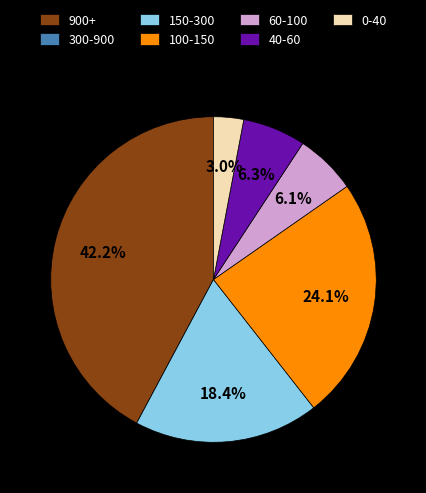

To the nearest percent, what is the difference between the largest and smallest slice percentages?

42%